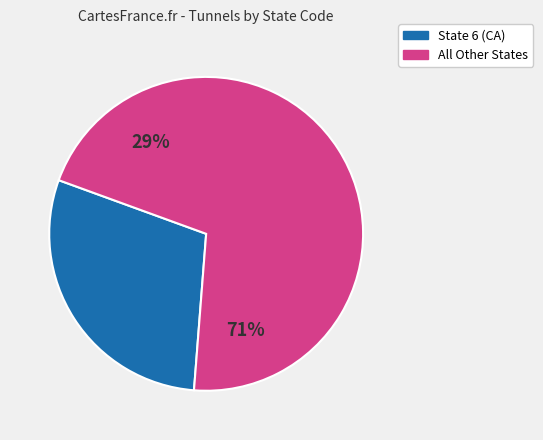

Is the sum of Other and 4 greater than half?

No